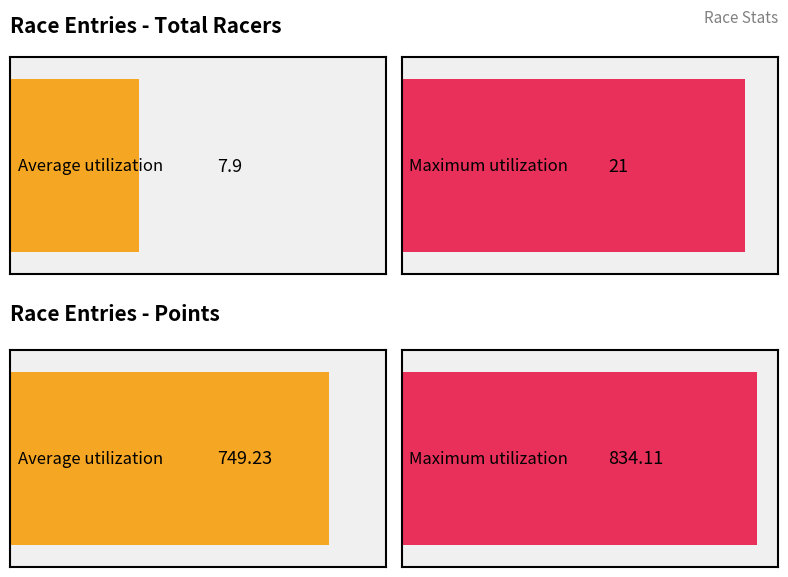

The value of Points at 11 is 508.2. True or false?

False